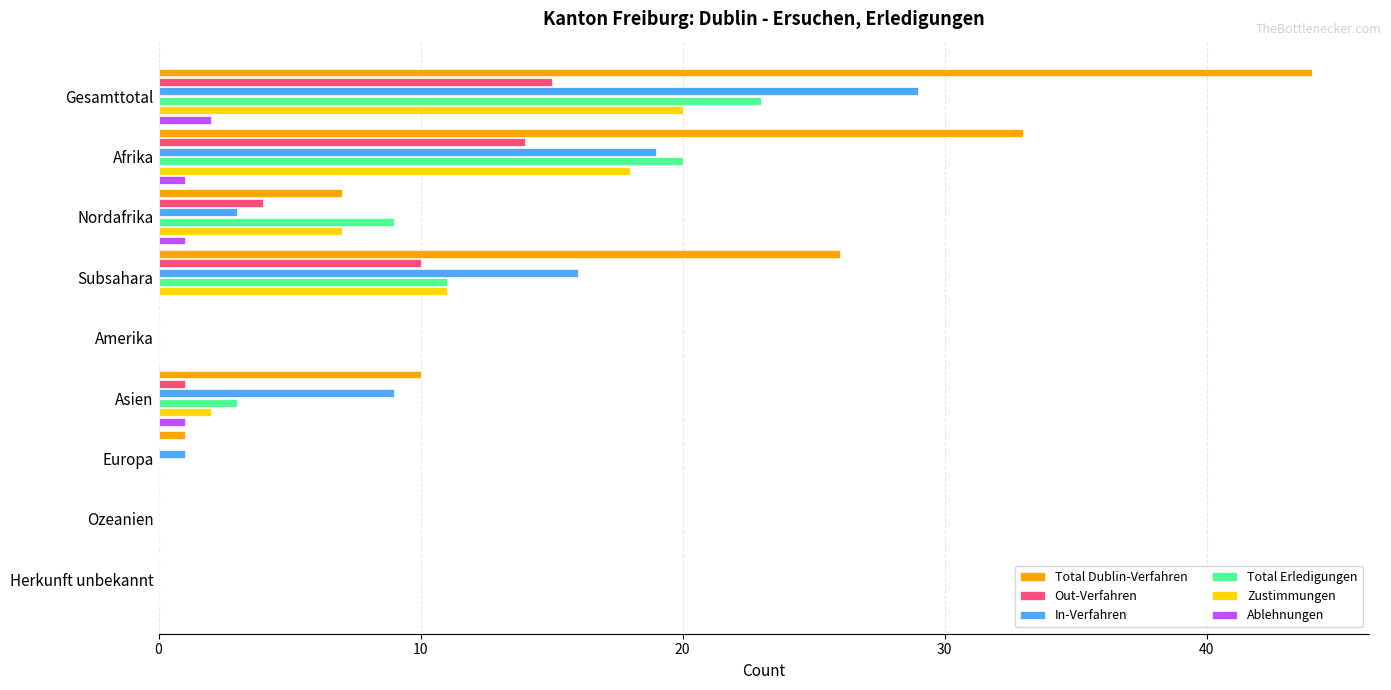

What is the greatest value displayed?

44